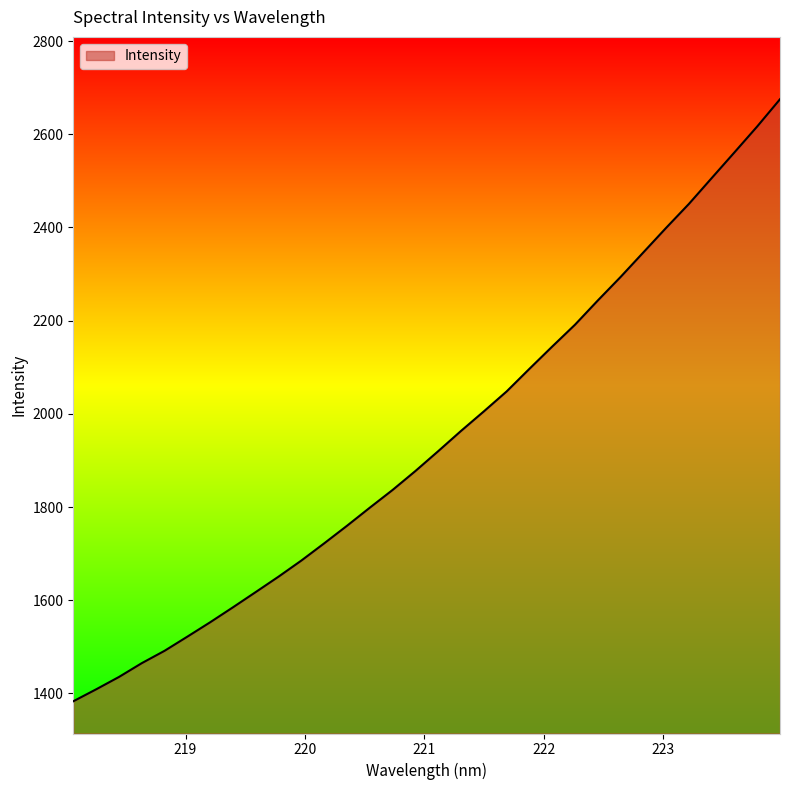

What is the difference between the maximum and minimum values?

1291.8